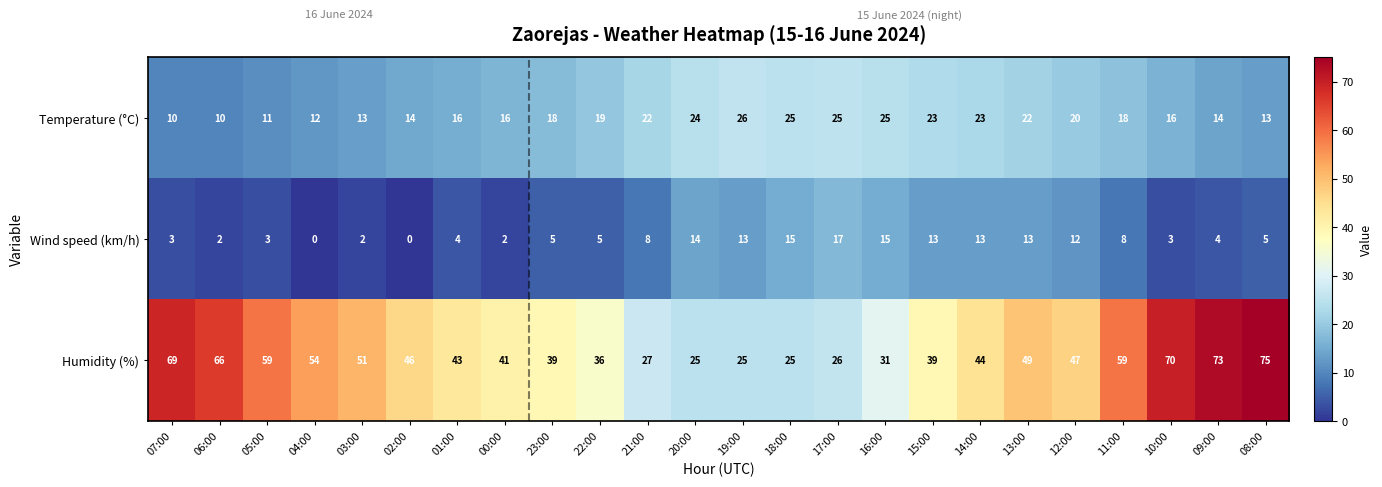

Rank the series at 19:00 from lowest to highest value.

Wind speed (km/h), Humidity (%), Temperature (°C)